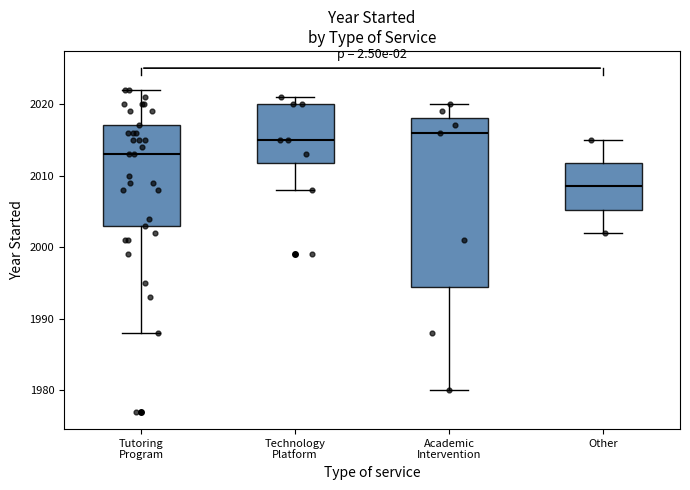

Where is the lower edge of the box for Tutoring Program on the y-axis? The values are not printed on the chart, so give them approximately, as read against the axis.

2003